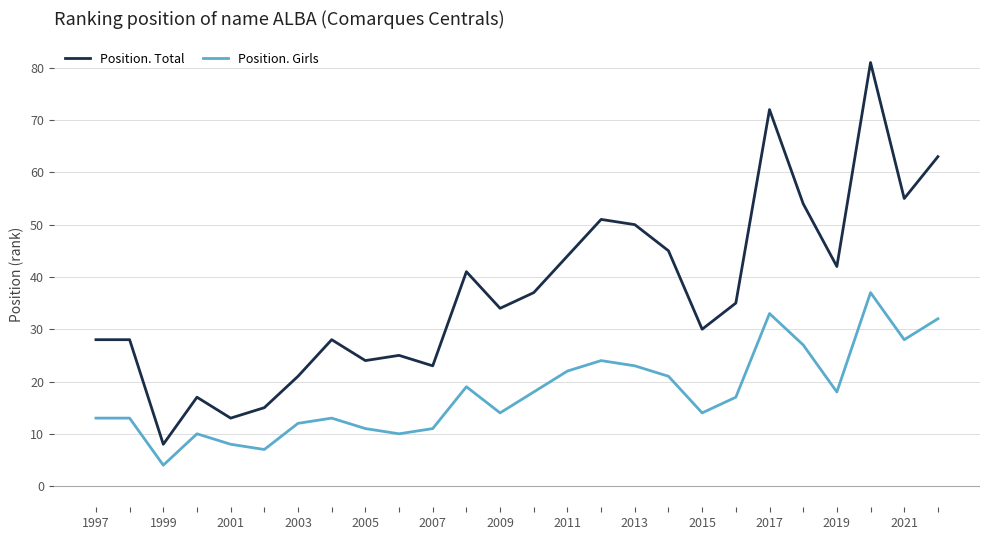

True or false: Position. Total and Position. Girls cross at least once.

False